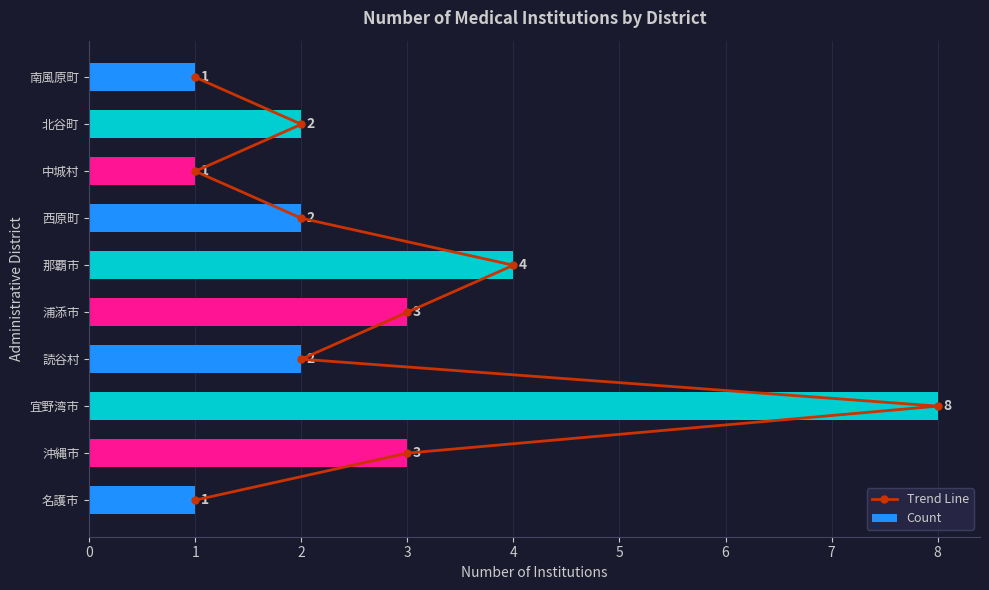

At which label does Count reach its peak?

宜野湾市